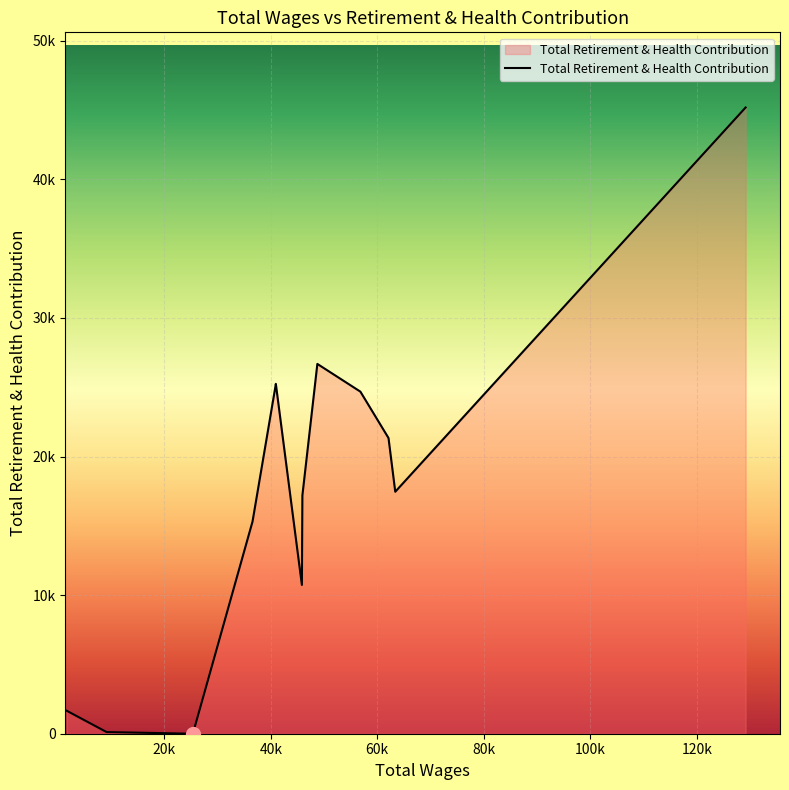

Does the chart have visible grid lines?

Yes